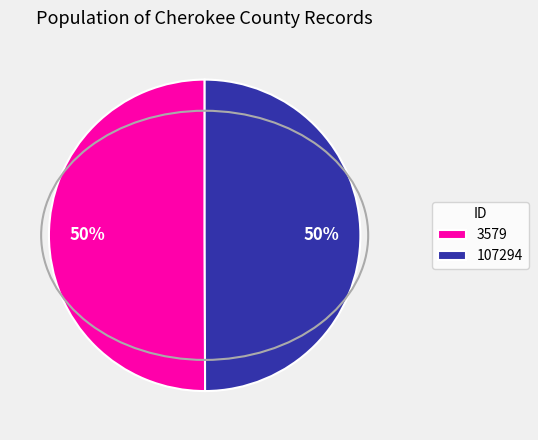

How many slices are in this pie chart?

2